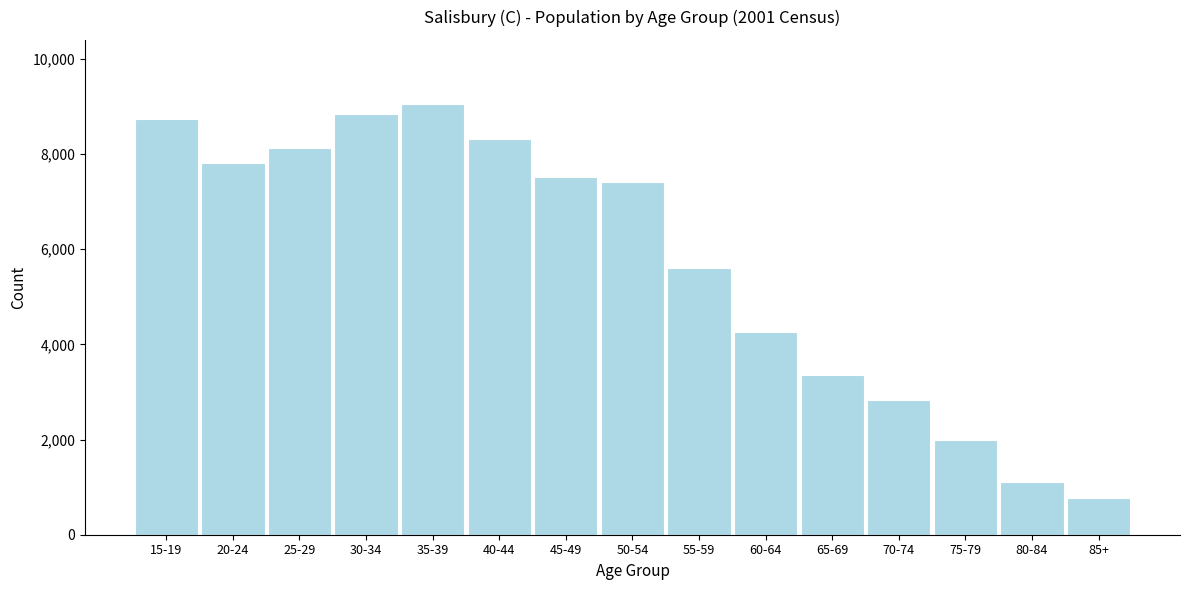

Reading left to right, list all the values displayed in this chart.

8747	7806	8132	8845	9043	8313	7527	7416	5596	4251	3358	2829	1994	1111	764